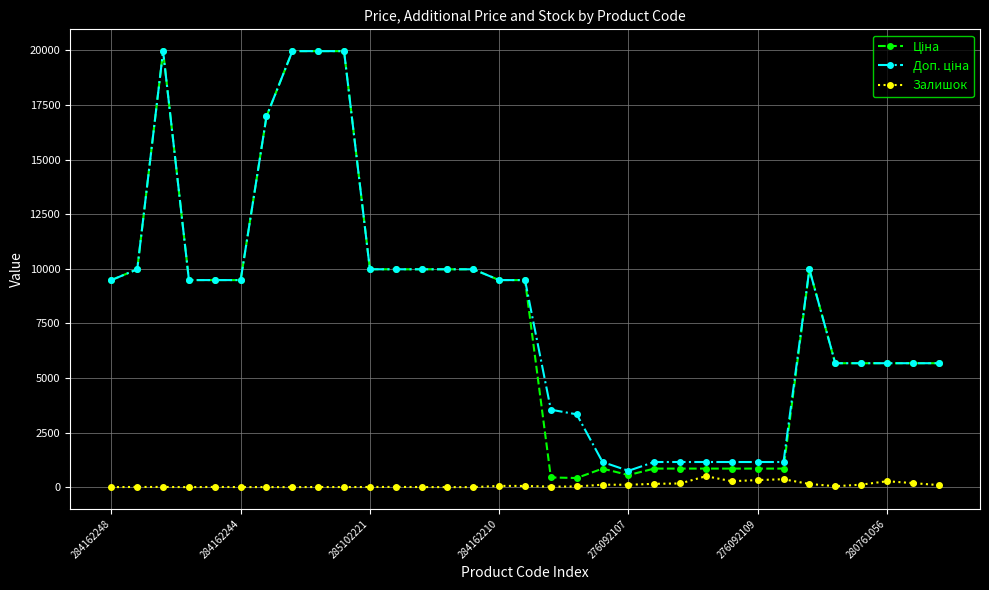

At how many categories does at least one series exceed 6651?

18